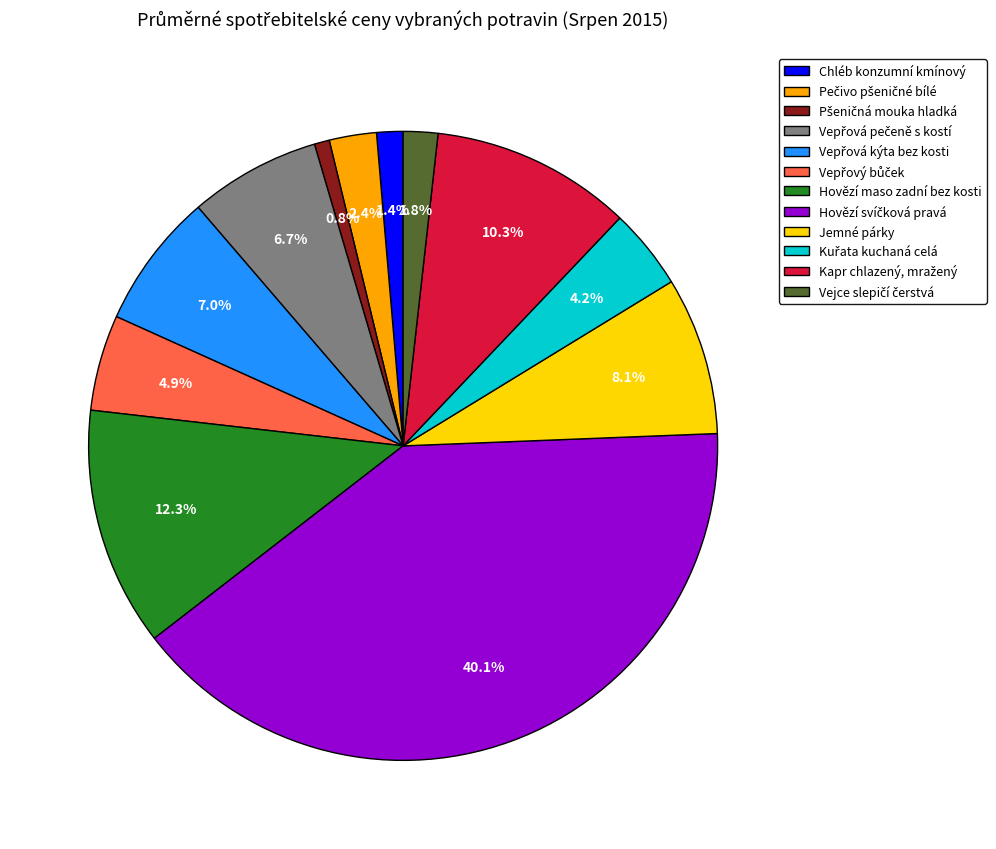

What portion of the pie excludes Hovězí maso zadní bez kosti?

87.7%